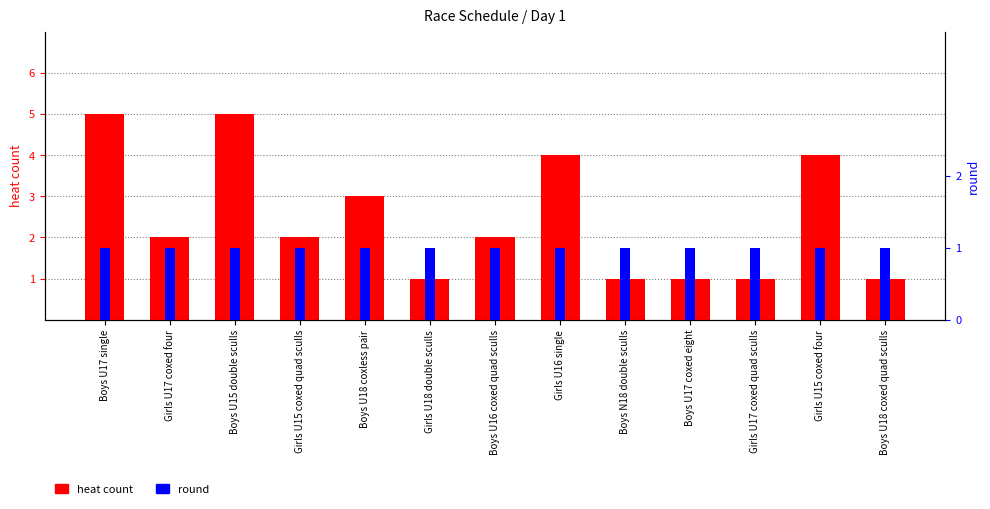

What is the total value across all series at Girls U17 coxed quad sculls?

2